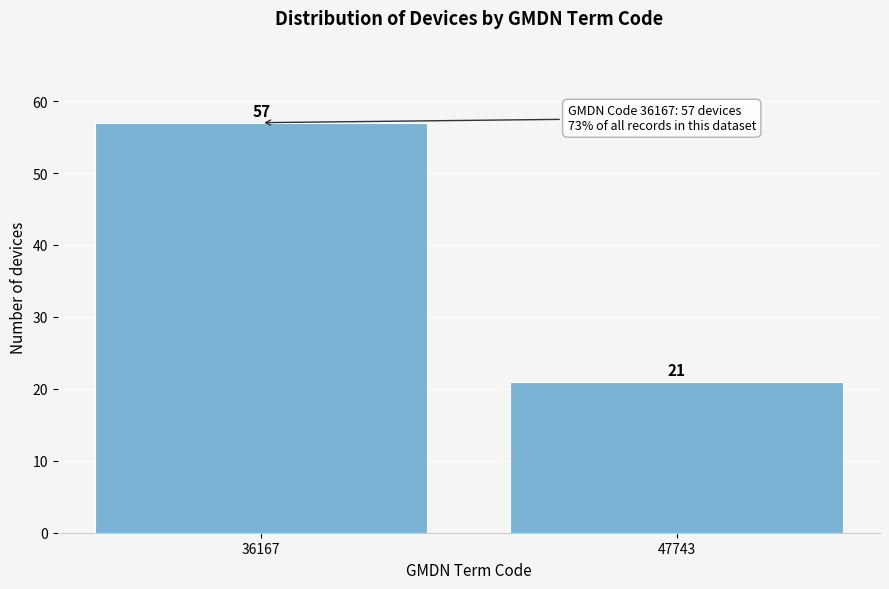

Reading left to right, list all the values displayed in this chart.

57	21